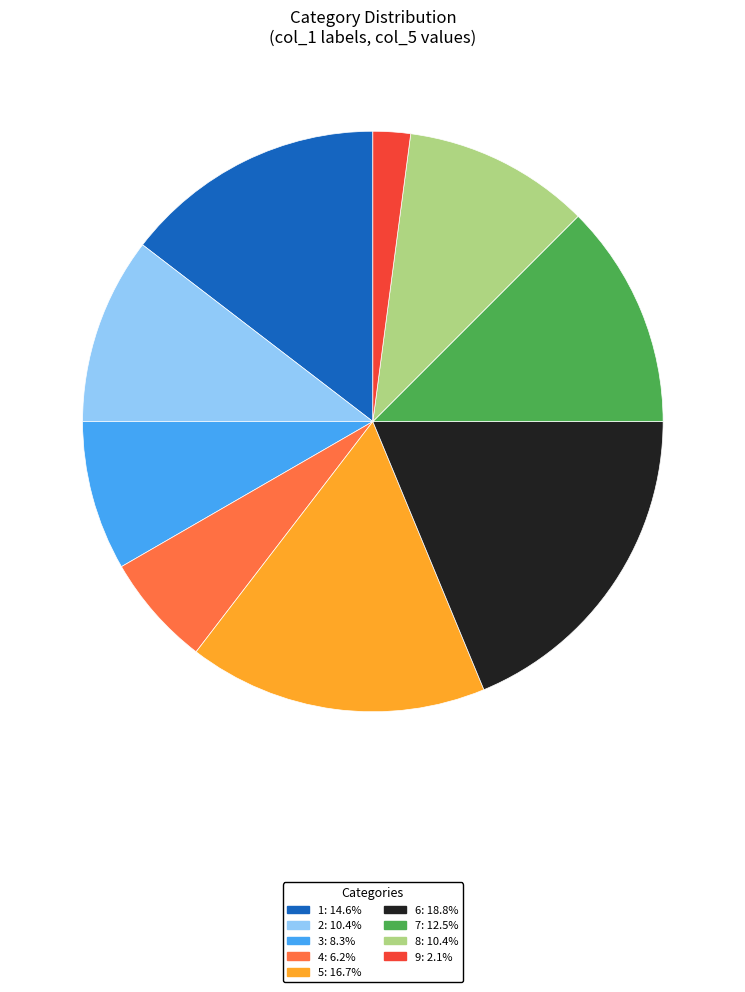

What is the ratio of the value at 6 to the value at 8?

1.8